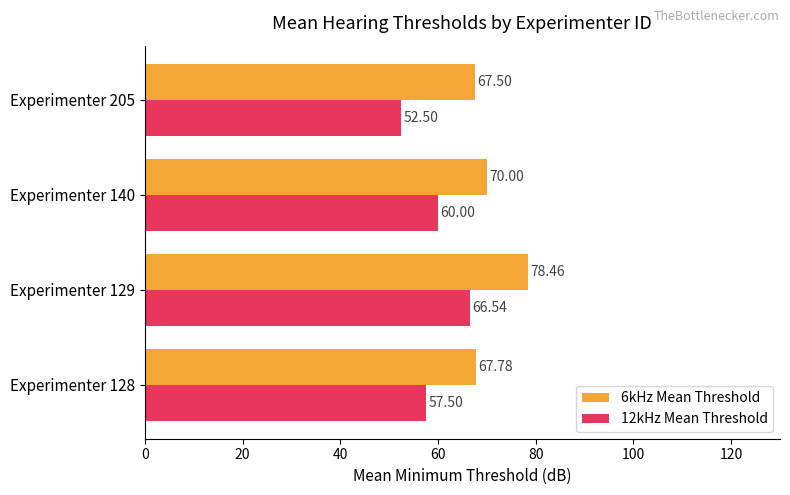

What is the difference between the second highest and second lowest values in the 6kHz Mean Threshold series?

2.2